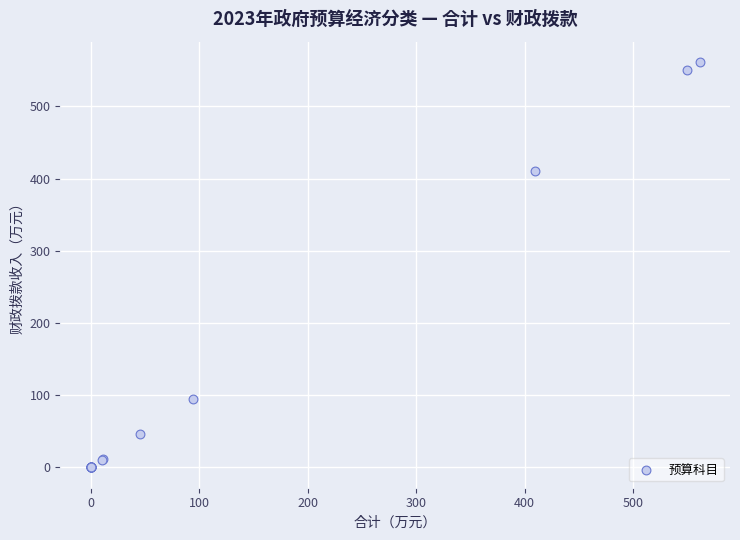

What Y value in the scatter plot is closest to 280?

410.1